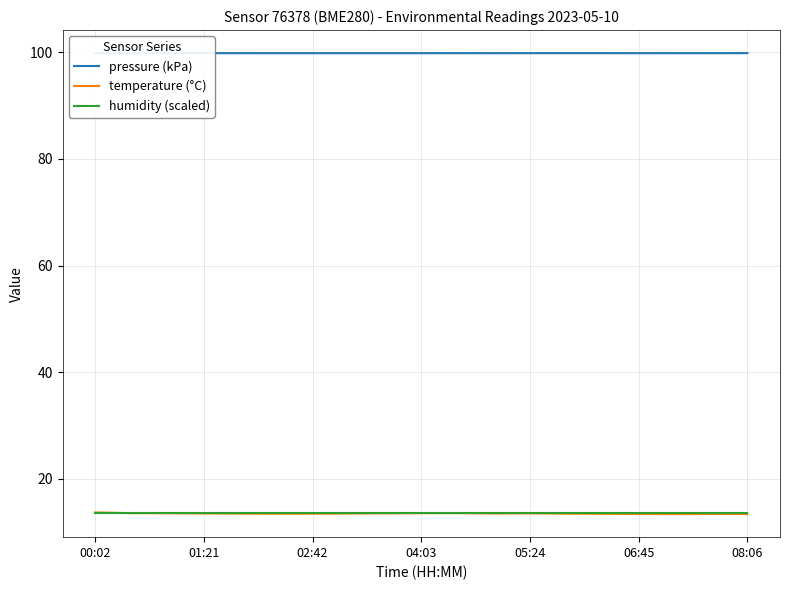

What is the maximum value shown in the chart?

99.9